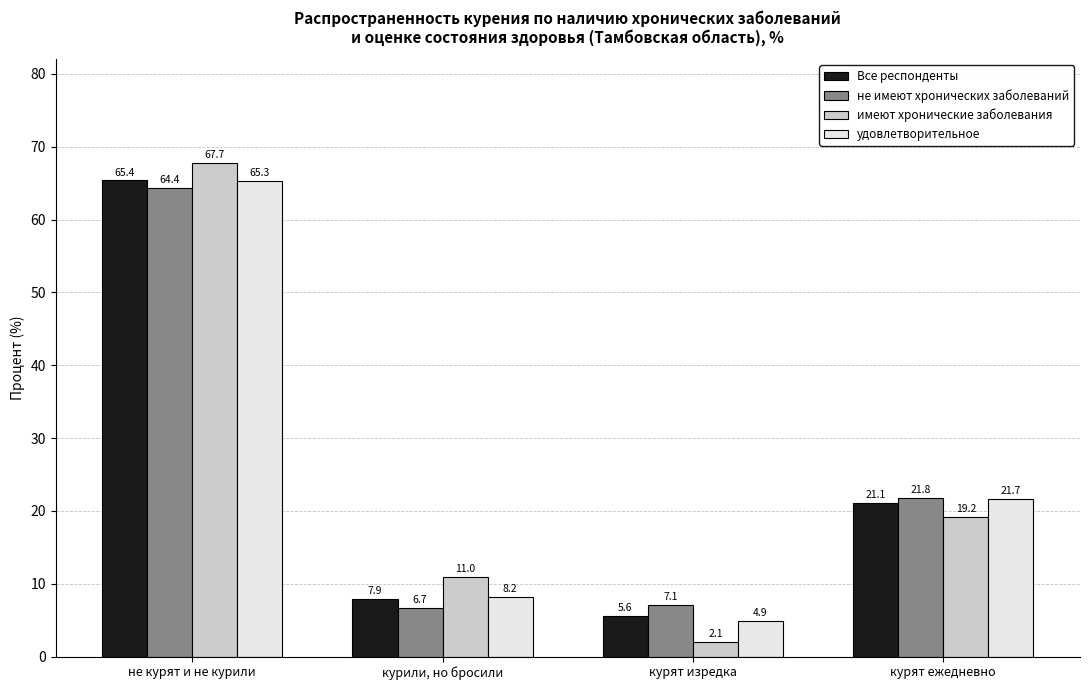

What is the difference between the highest and lowest values at не курят и не курили?

3.3